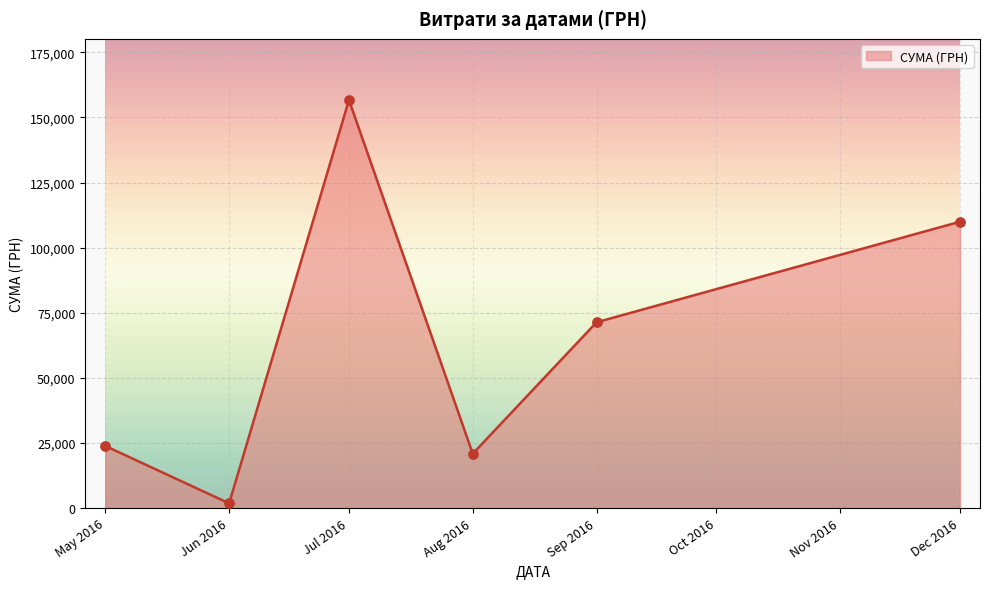

Approximately how many times larger is the value at May 2016 compared to Aug 2016?

1.1